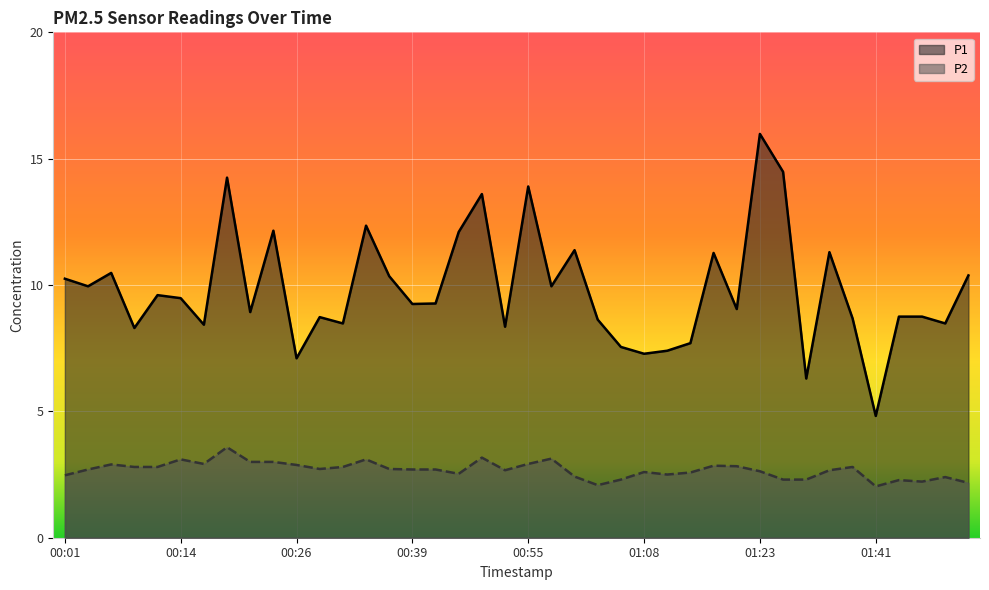

What are all the series names shown in the legend?

P1, P2